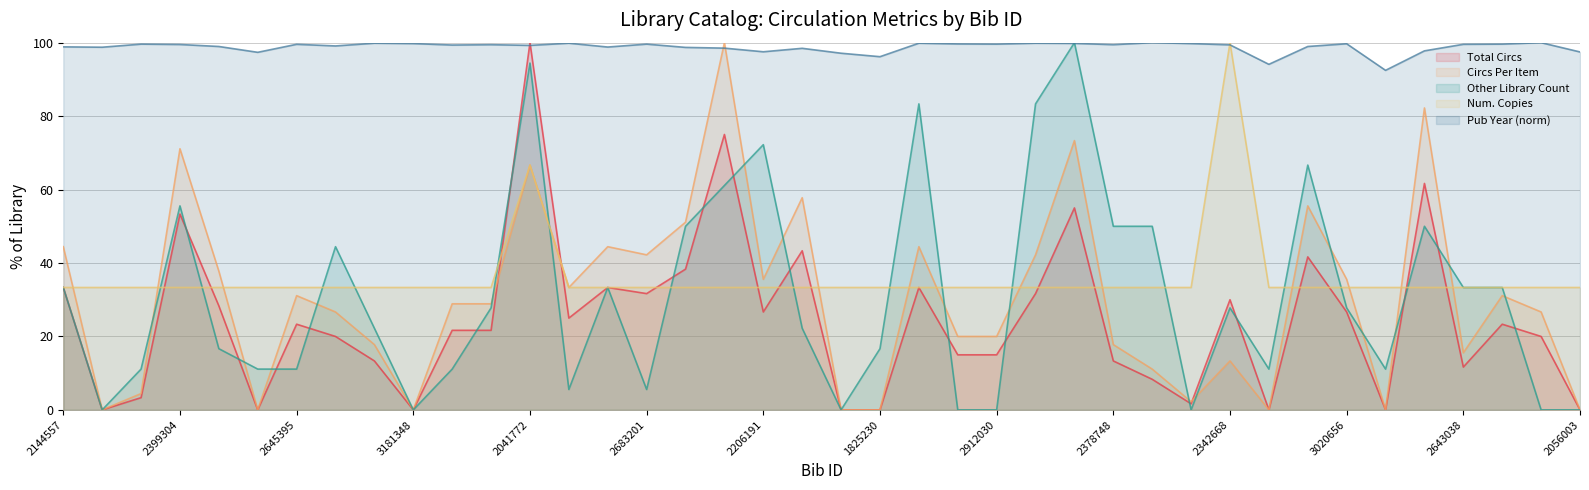

What is the difference between the maximum and second lowest values in the Other Library Count series?

100.0